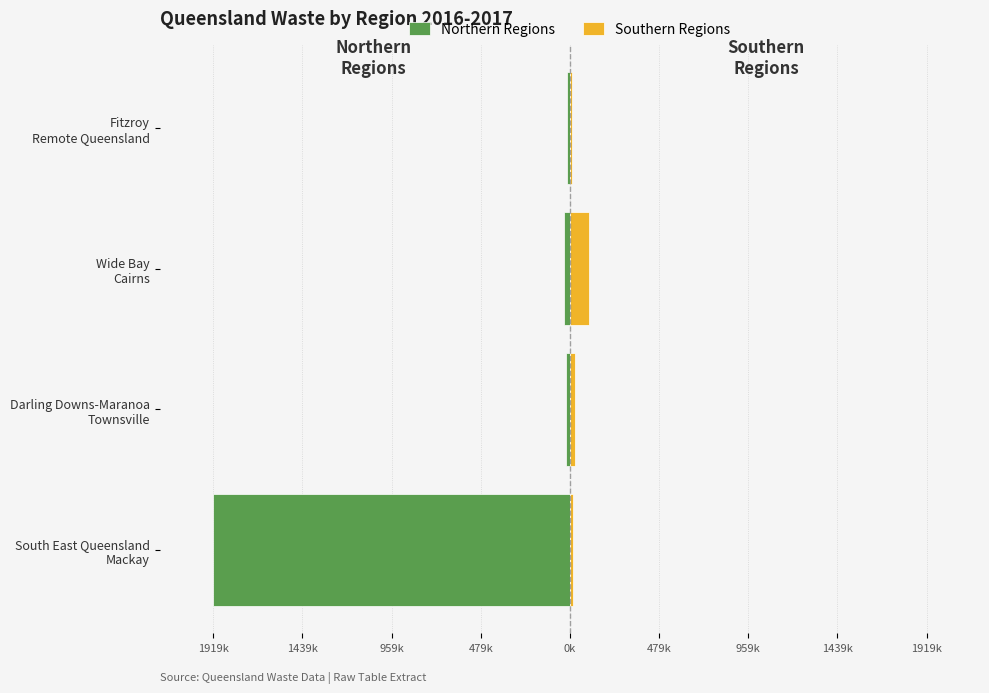

What is the value of the Southern Regions bar at the 1st from the left?

16067